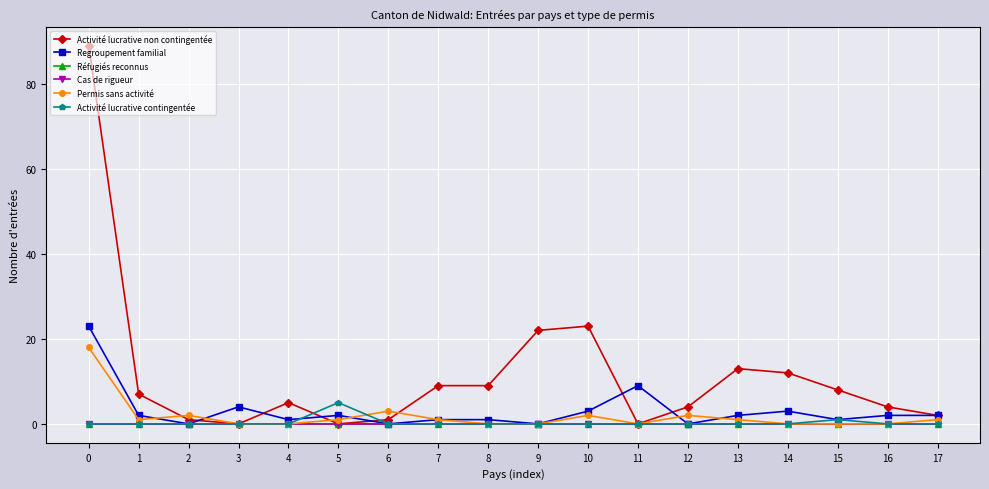

Is this an area chart (filled region under the line)?

No